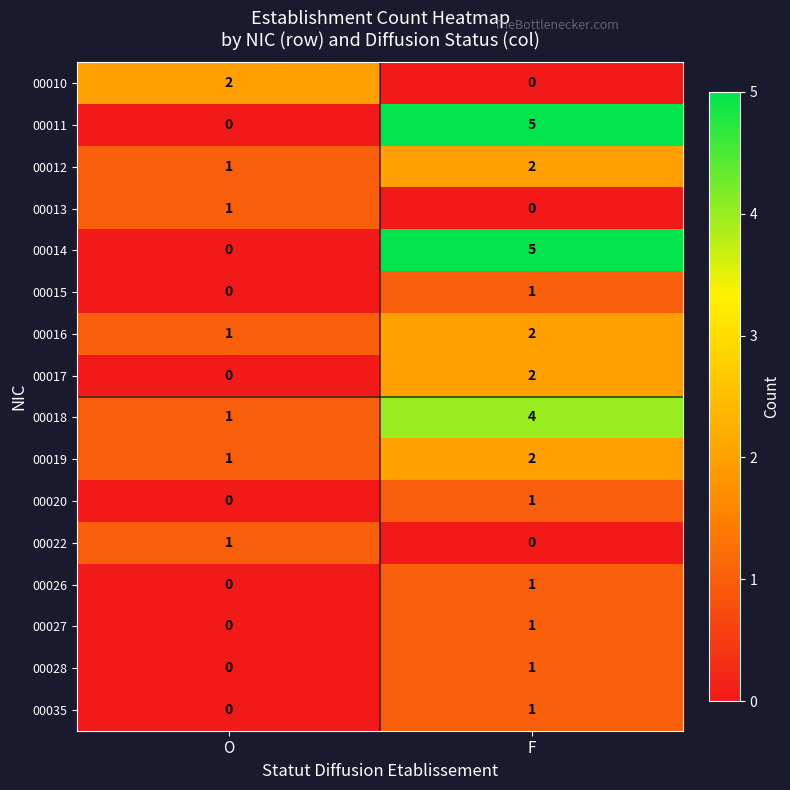

At which label is 00012 closest to 1?

O